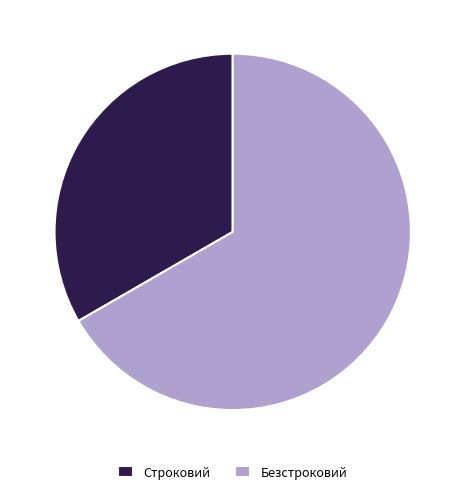

What is the majority slice?

Безстроковий